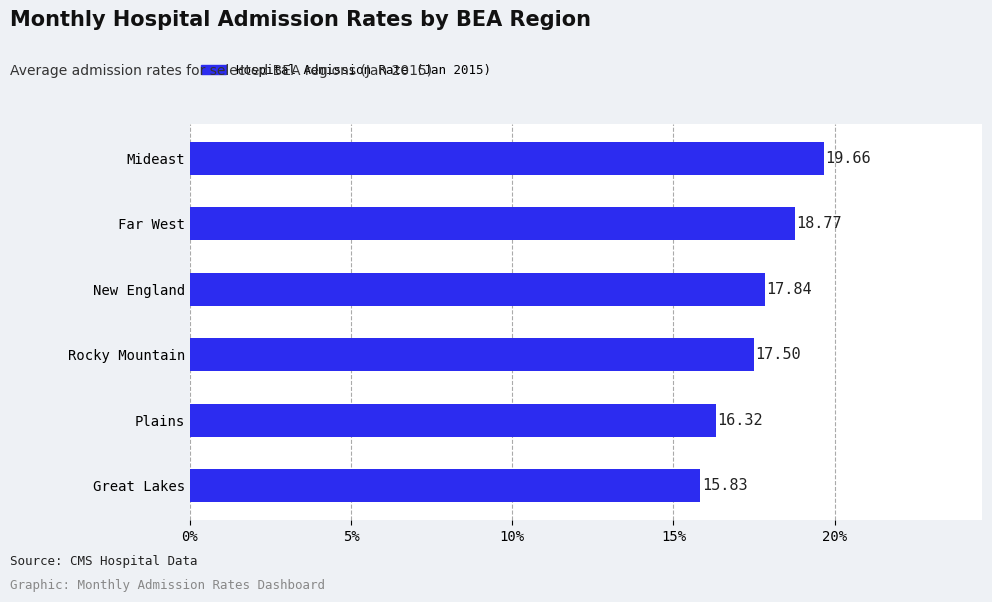

Rank the categories by value from lowest to highest.

Great Lakes, Plains, Rocky Mountain, New England, Far West, Mideast